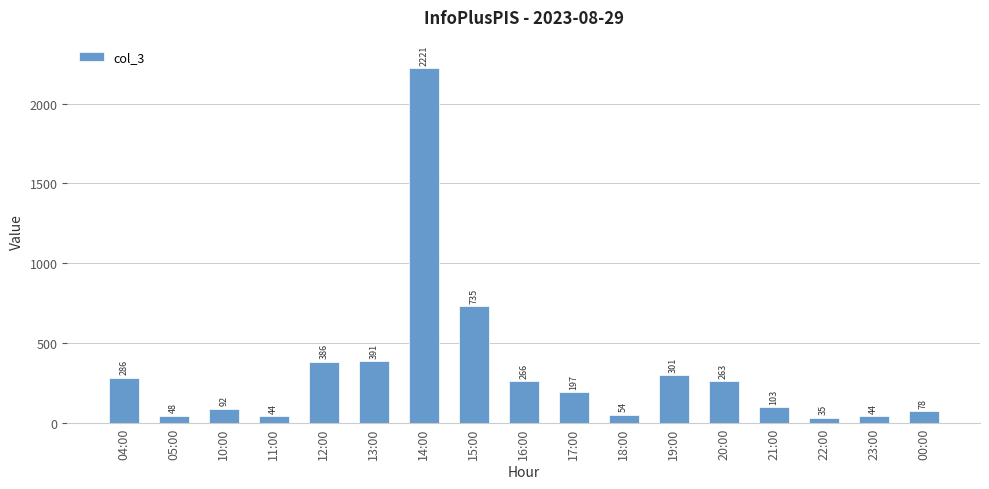

Reading left to right, extract all data points from this chart.

04:00=286	05:00=48	10:00=92	11:00=44	12:00=386	13:00=391	14:00=2221	15:00=735	16:00=266	17:00=197	18:00=54	19:00=301	20:00=263	21:00=103	22:00=35	23:00=44	00:00=78